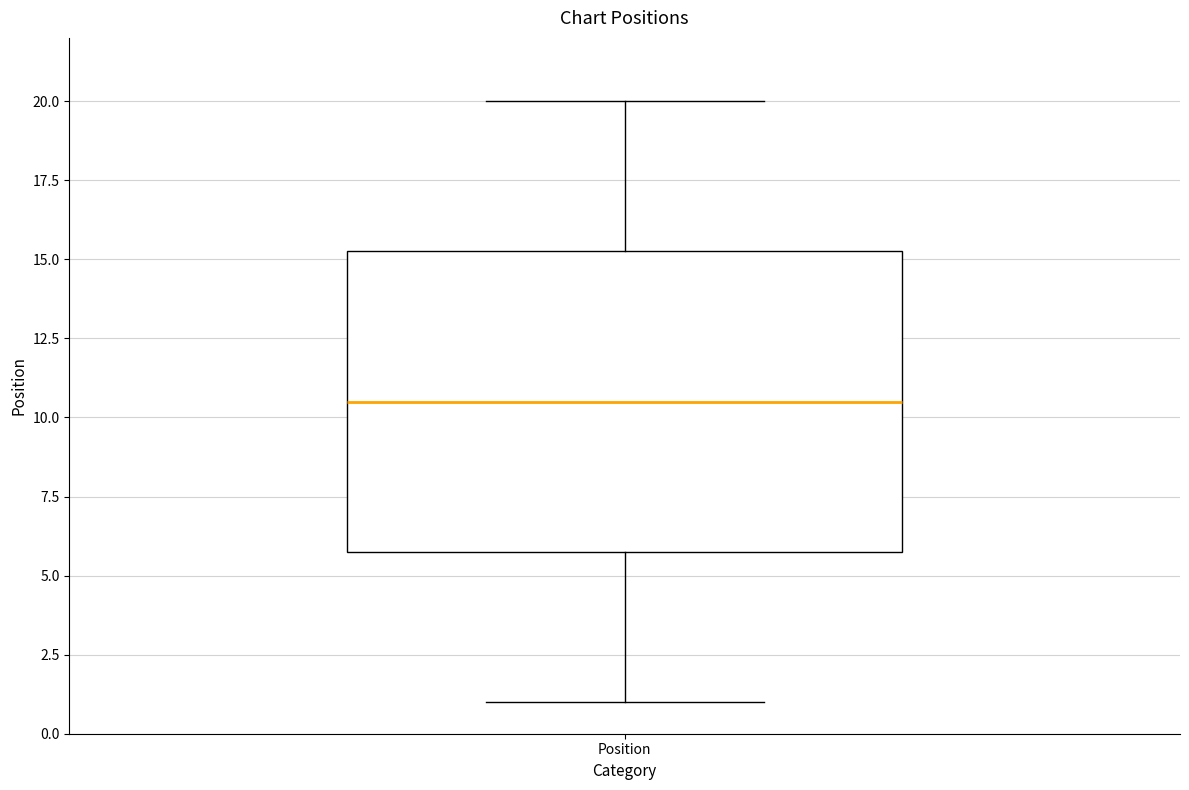

Transcribe this box plot: give where the median line is, the range the box spans, and where the two whiskers end, as read against the y-axis. The values are not printed on the chart, so give them approximately, as read against the axis.

median 10.5, box 6.0 to 15.5, whiskers 1.0 to 20.0